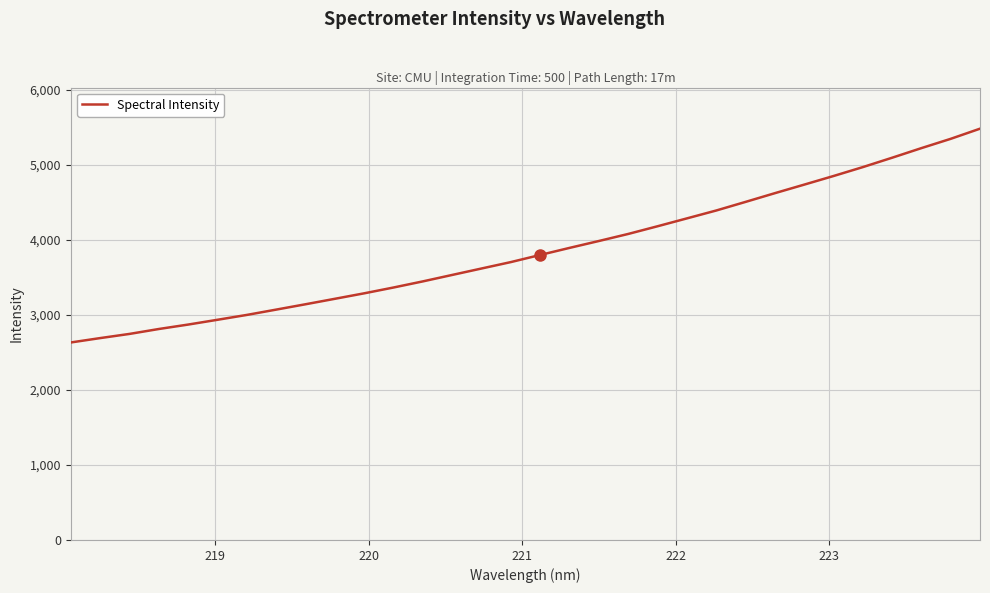

What is the average value?

3860.6